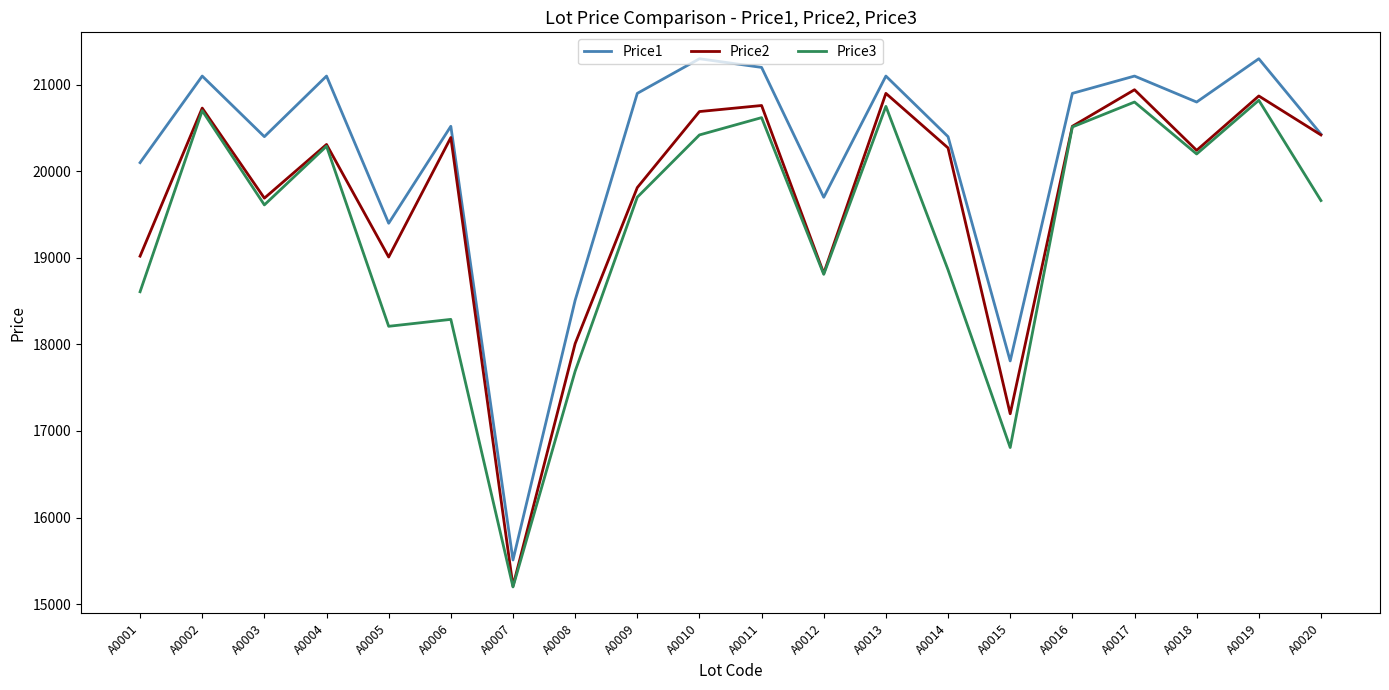

What is the total value across all series at A0011?

62577